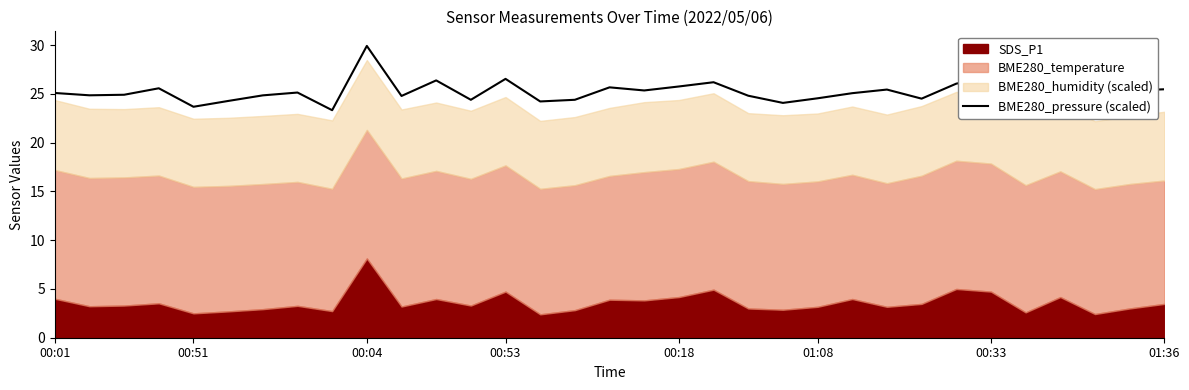

Reading right to left, list all the values displayed in this chart.

25.5	25.3	23.4	25.6	25.1	26.8	26.1	24.5	25.5	25.1	24.6	24.1	24.8	26.2	25.8	25.4	25.7	24.4	24.2	26.5	24.4	26.4	24.8	29.9	23.3	25.1	24.9	24.3	23.7	25.6	24.9	24.9	25.1